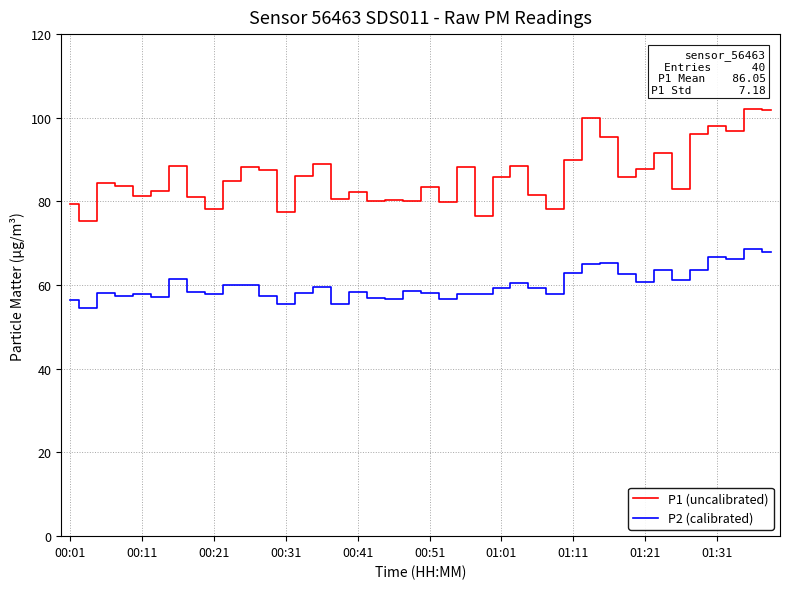

At how many categories does at least one series exceed 74?

40